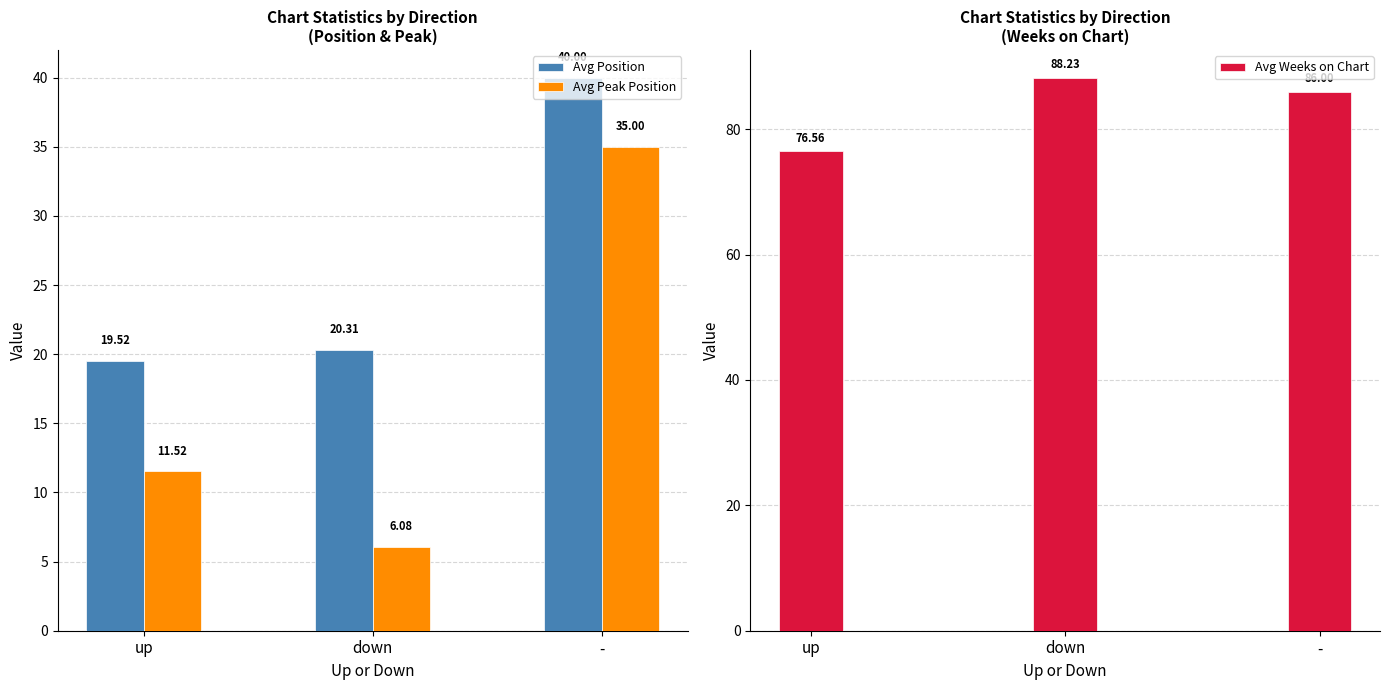

What position from the left is -?

3